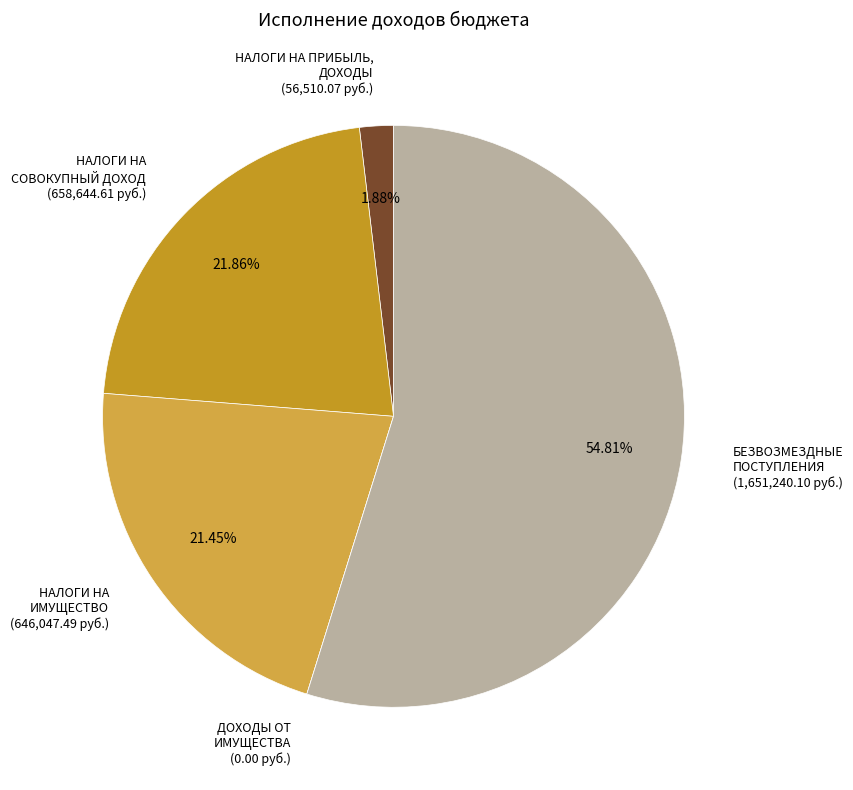

Which category accounts for the majority?

БЕЗВОЗМЕЗДНЫЕ ПОСТУПЛЕНИЯ